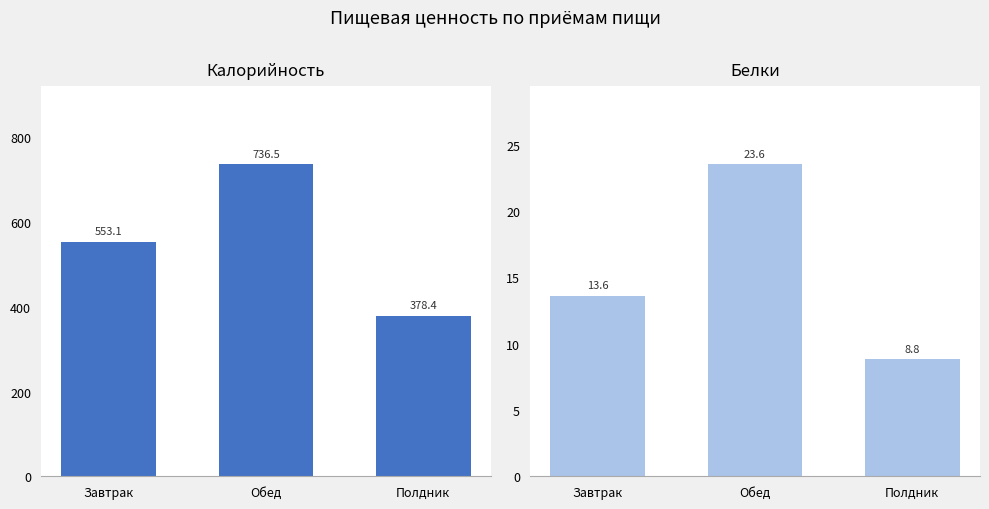

How many groups of bars are there?

3